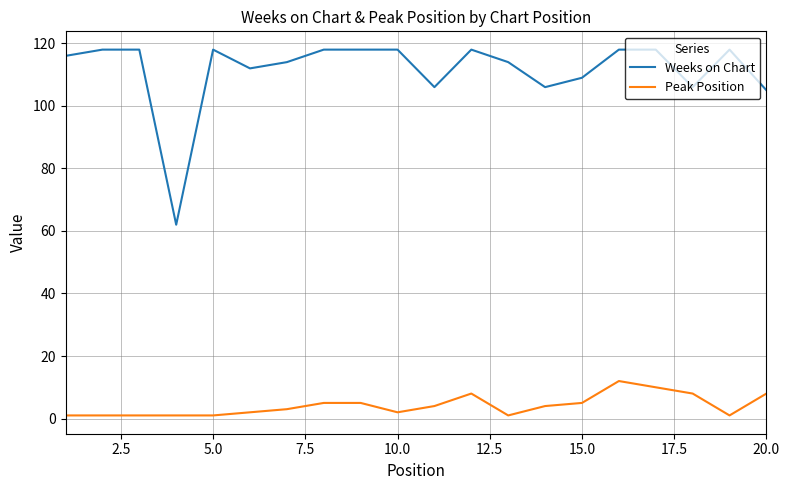

Which series has the largest range (max minus min)?

Weeks on Chart